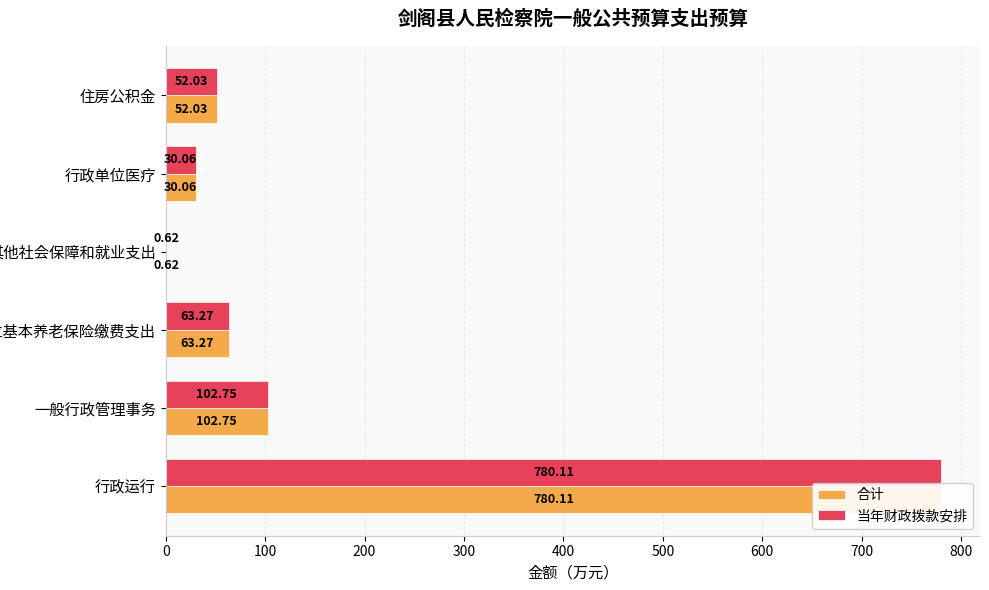

What is the lowest value of the 合计 series?

0.6